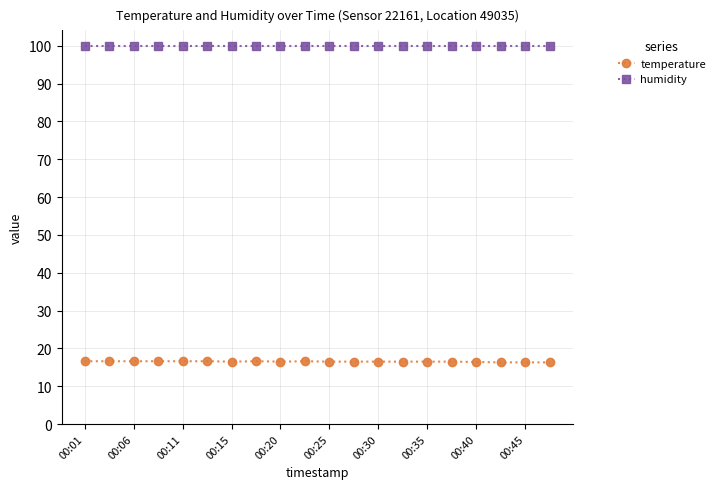

True or false: humidity and temperature intersect in this chart.

False